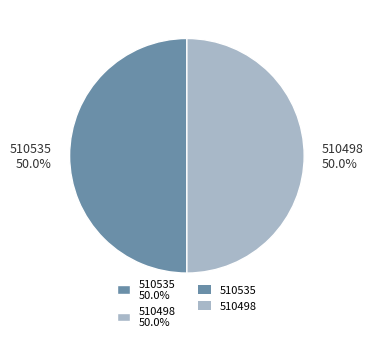

What is the ratio of the value at 510535 to the value at 510498?

1.0